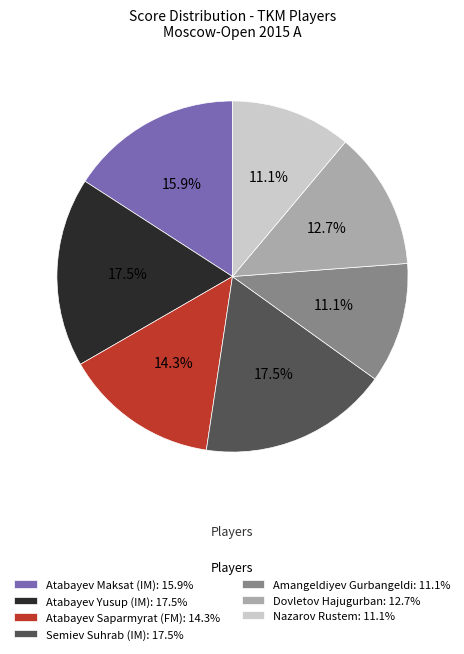

To the nearest percent, what is the difference between the Atabayev Yusup (IM) and Nazarov Rustem slice percentages?

6%